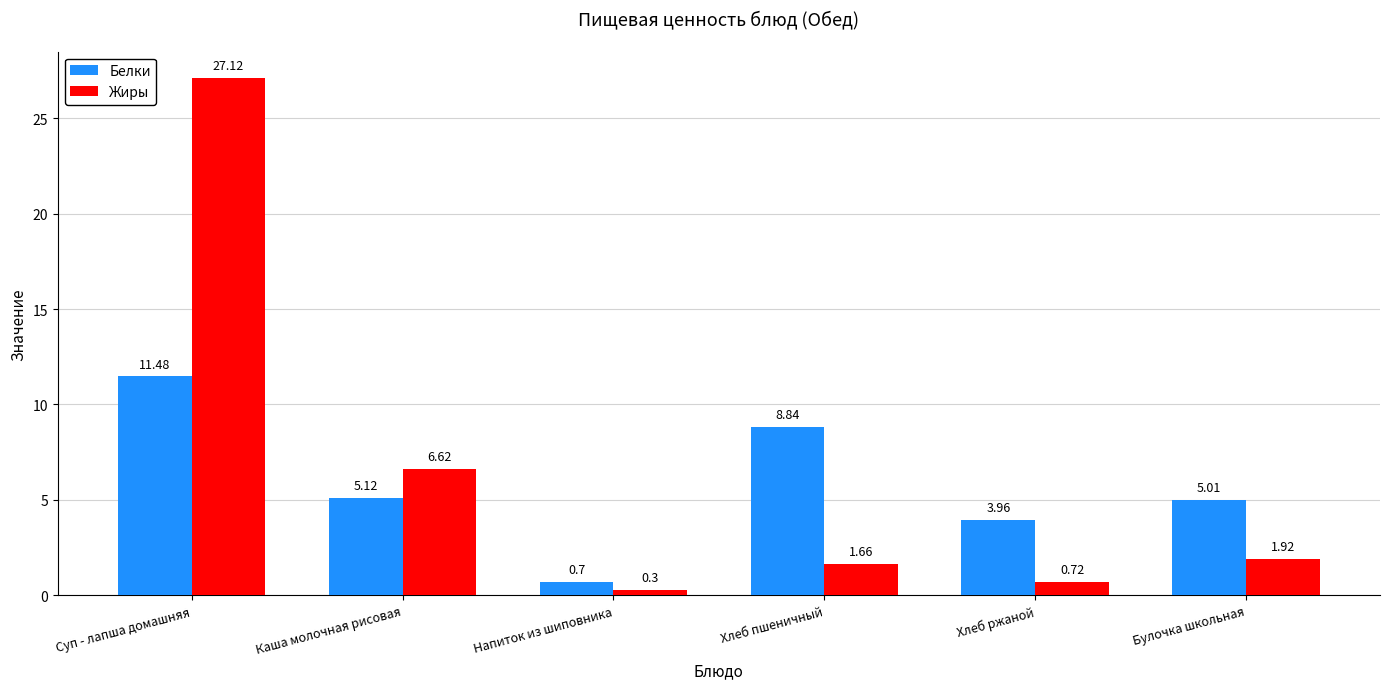

What position from the left is Каша молочная рисовая?

2